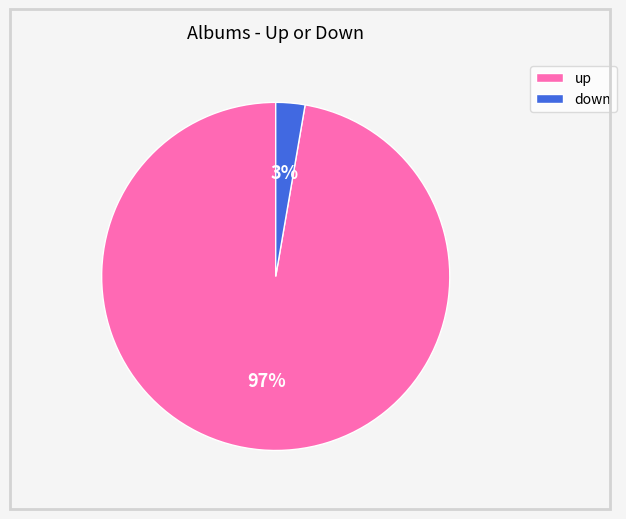

Is it true that up is 97% of the pie?

True